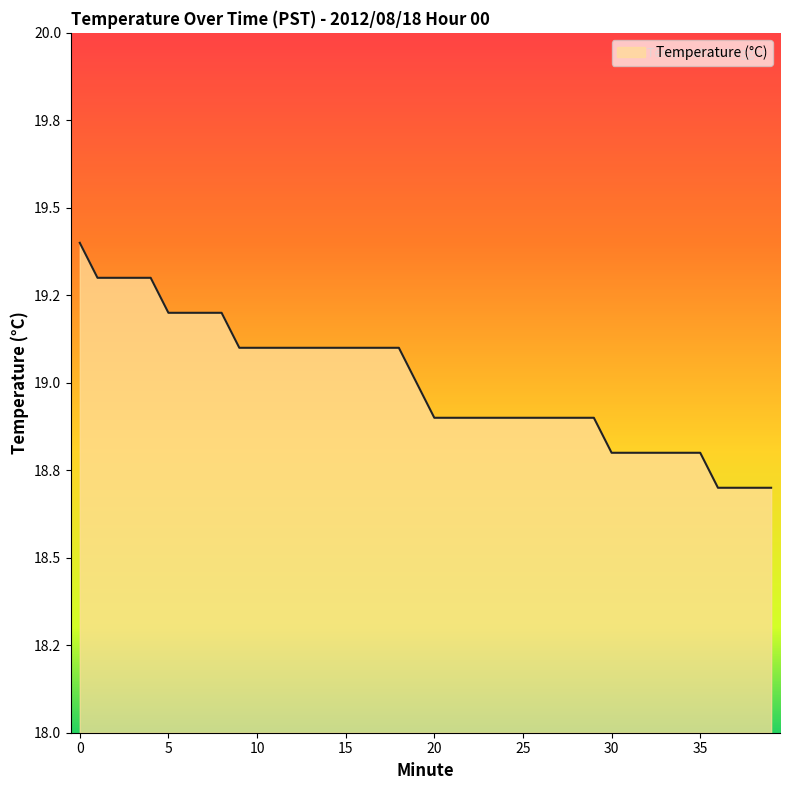

Which label corresponds to the smallest value in the chart?

36